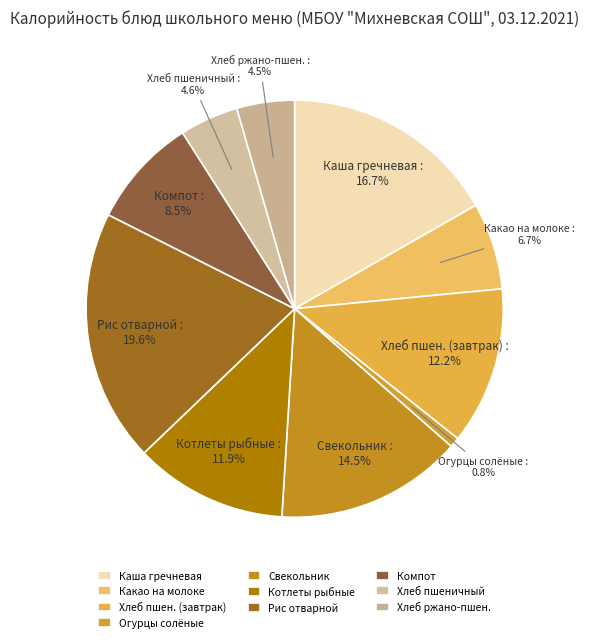

What is the smallest slice in the pie chart?

Огурцы солёные